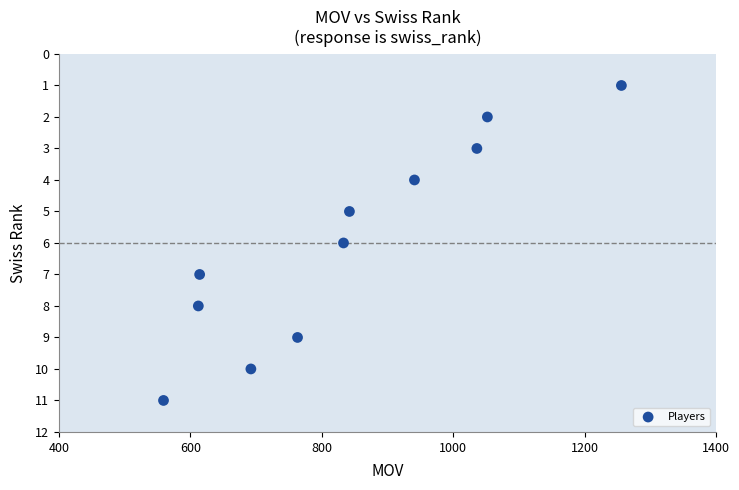

What is the range of Y values (max minus min)?

10